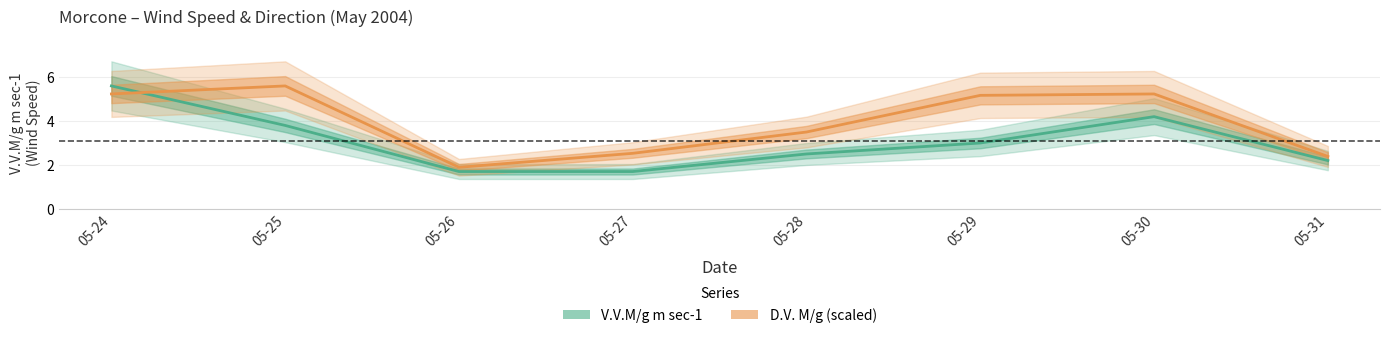

Is this an area chart (filled region under the line)?

No